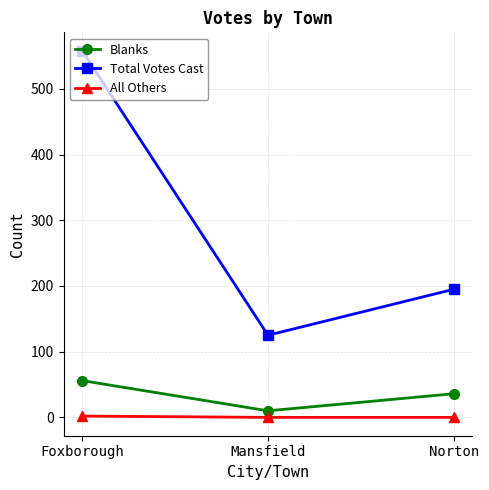

How many values in the Total Votes Cast series are below 195?

1